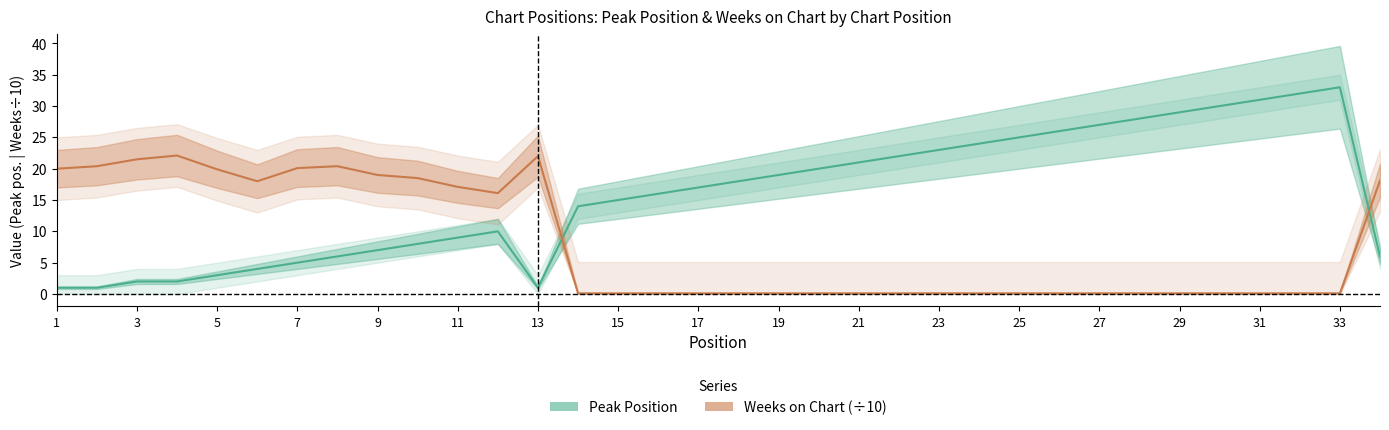

Is this an area chart (filled region under the line)?

No